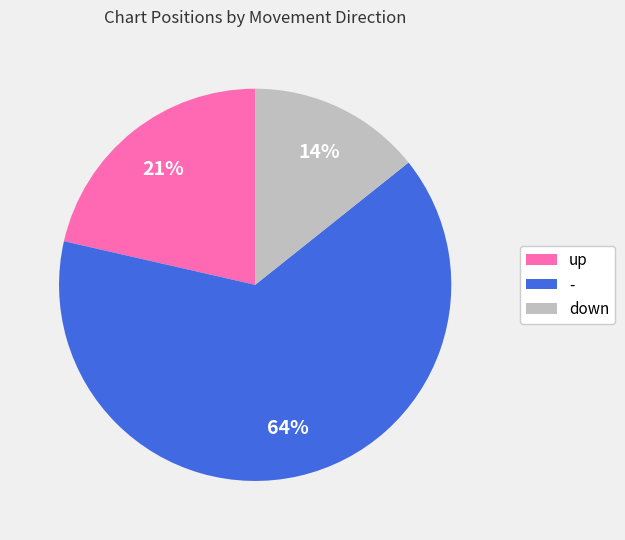

Does up represent more than half of the total?

No